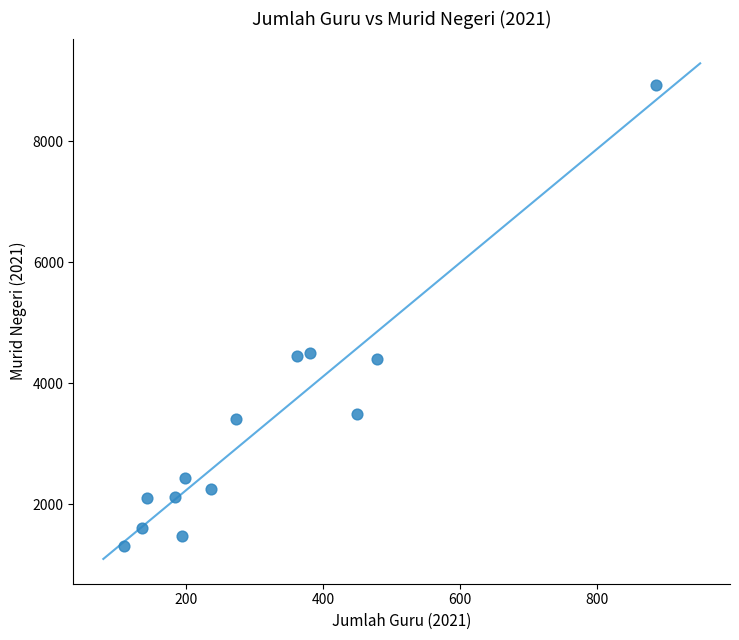

What is the range of Y values (max minus min)?

7637